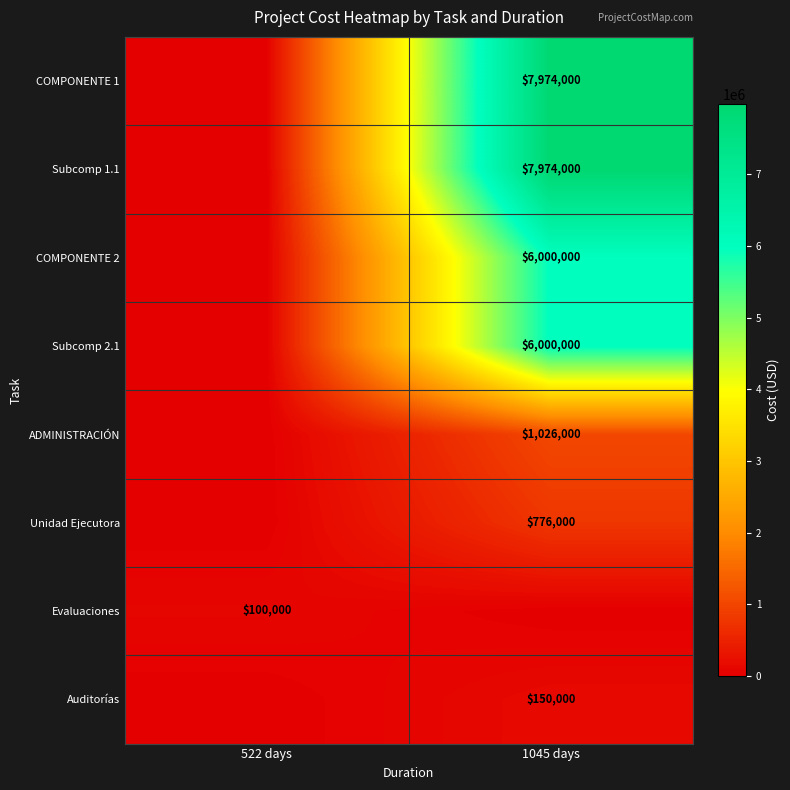

Is it true that Evaluaciones equals 100000 at 522 days?

True